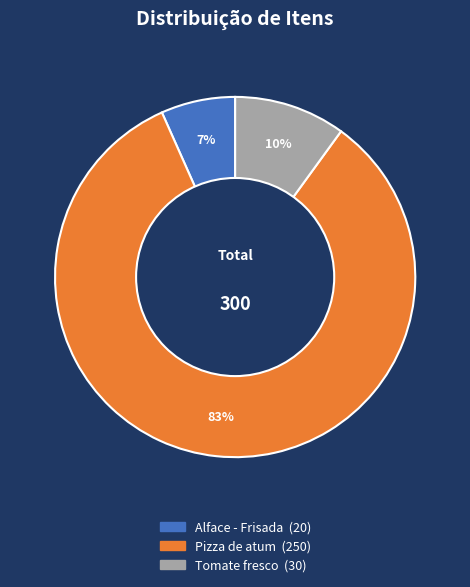

Which category has the biggest portion of the pie?

Pizza de atum